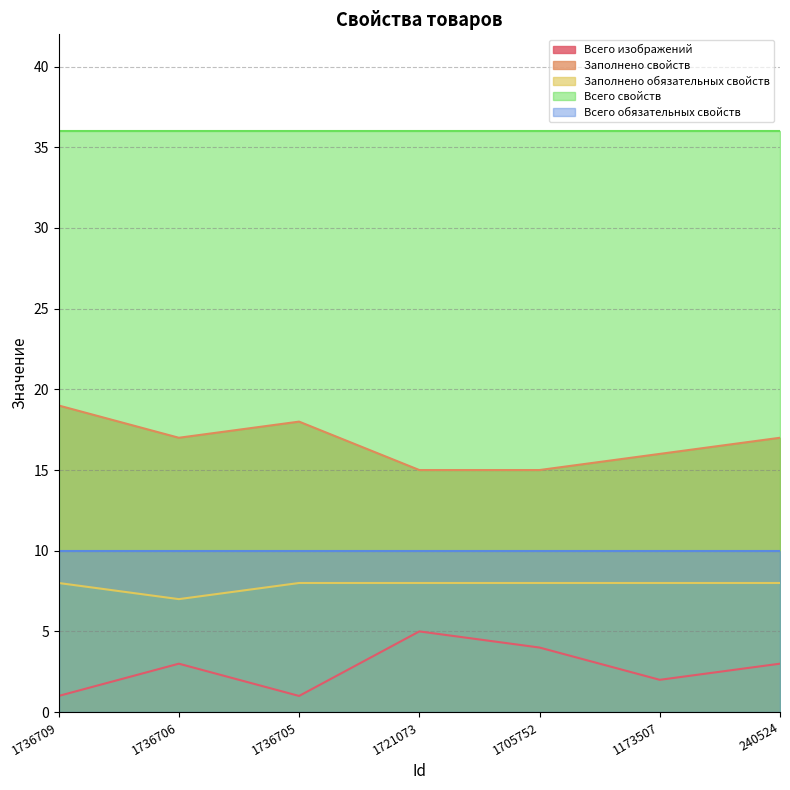

What is the spread (max minus min) of values at 1736706?

33